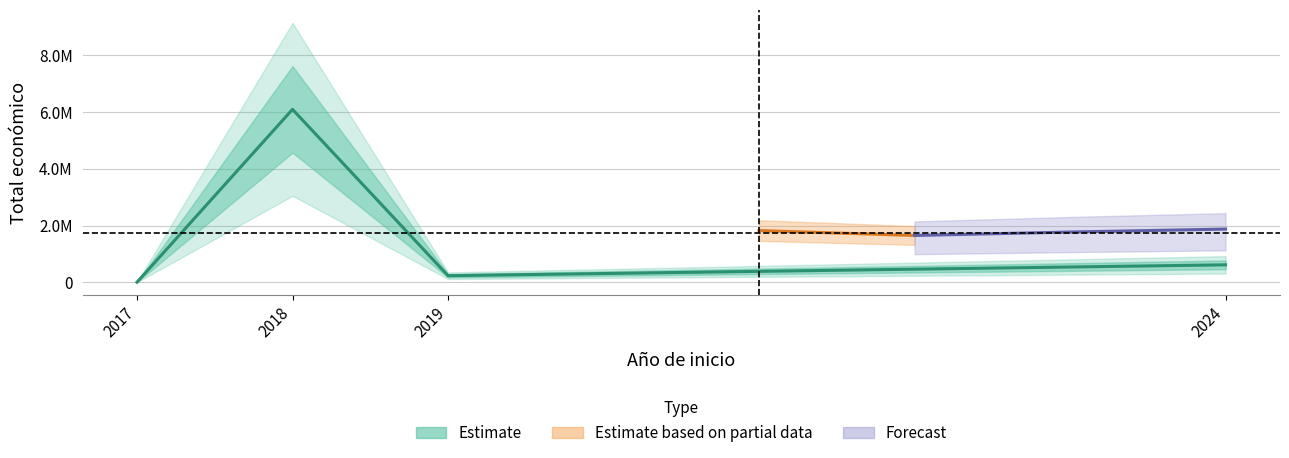

What is the difference between the maximum and minimum values?

6093331